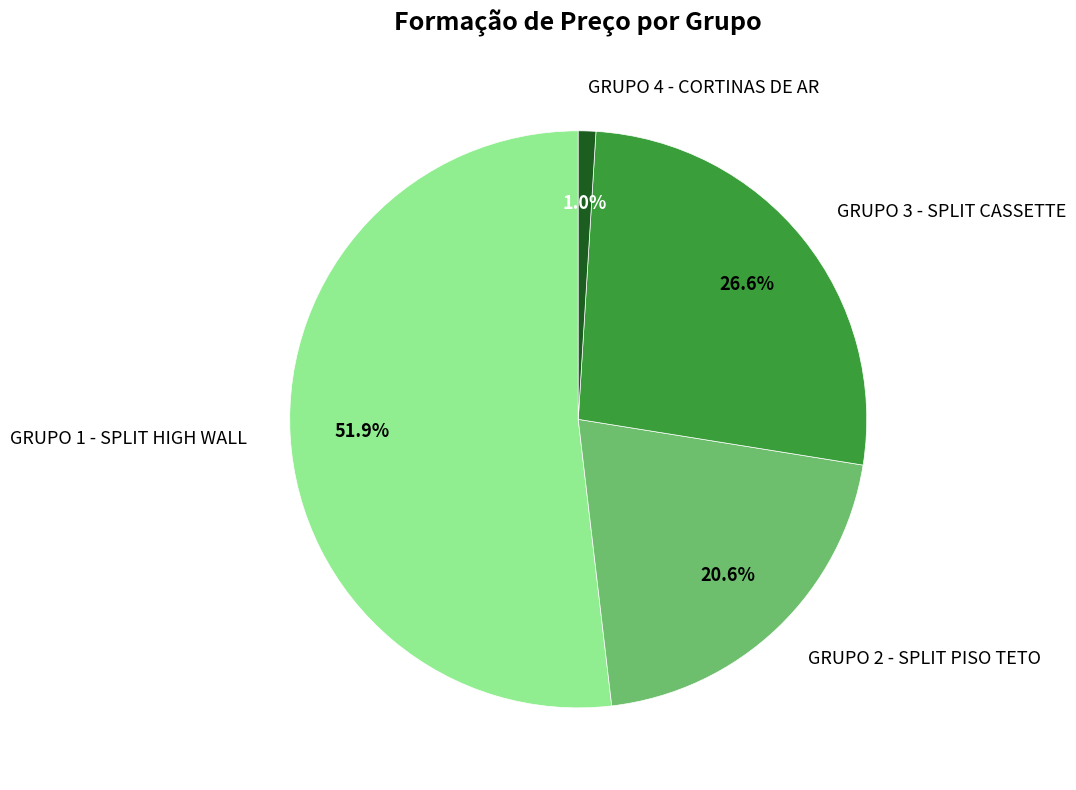

To the nearest percent, what portion does GRUPO 4 - CORTINAS DE AR represent?

1%